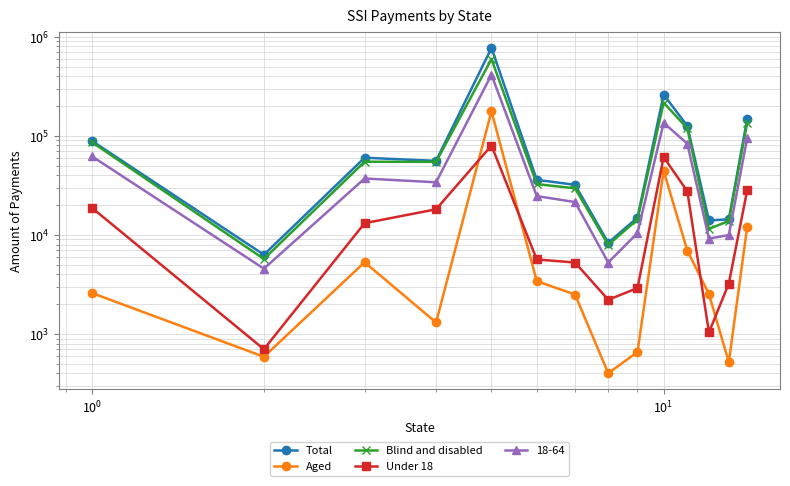

Is it true that Blind and disabled equals 8015 at 12?

False